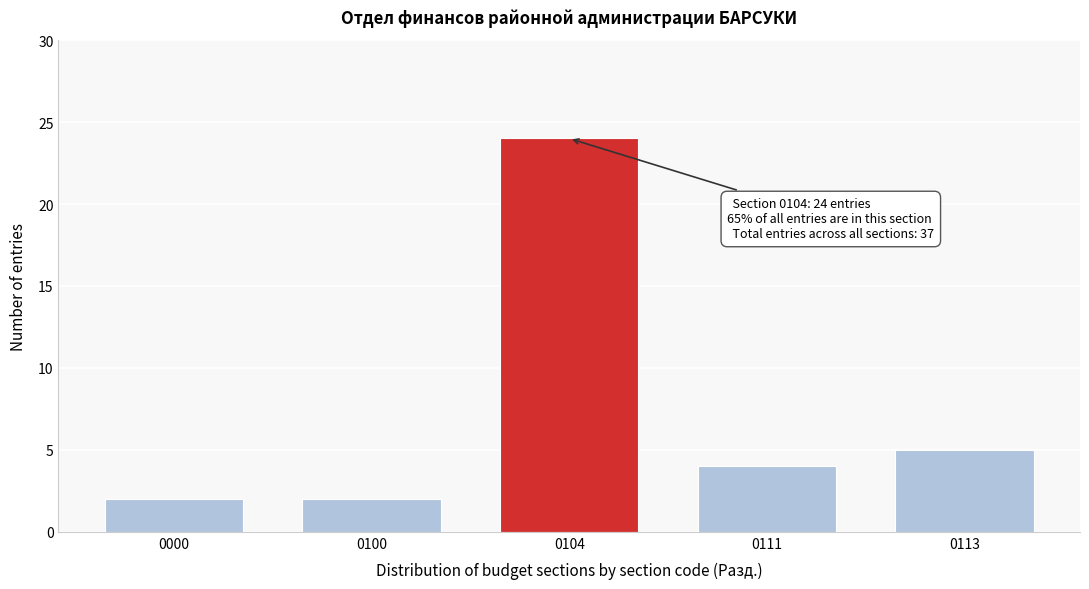

Reading left to right, list all the values displayed in this chart.

0000=2	0100=2	0104=24	0111=4	0113=5